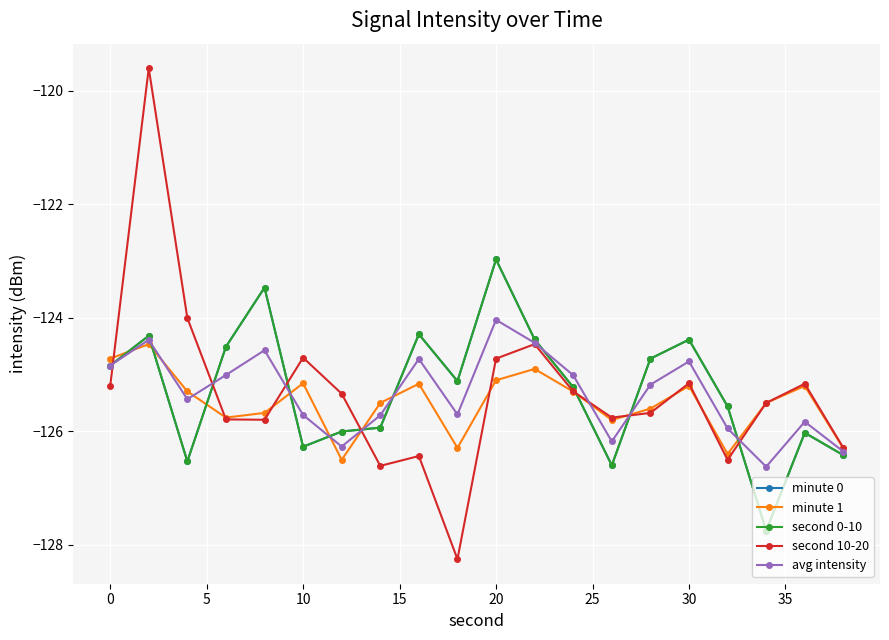

What is the value of the second 0-10 point at the 2nd from the left?

-124.3